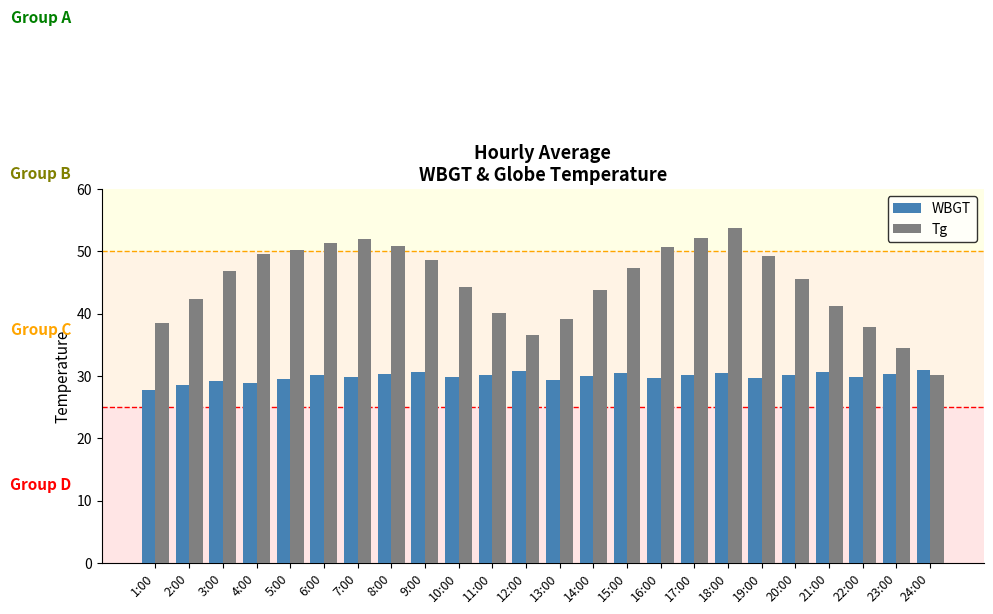

What is the difference between the second highest and second lowest values in the WBGT series?

2.3